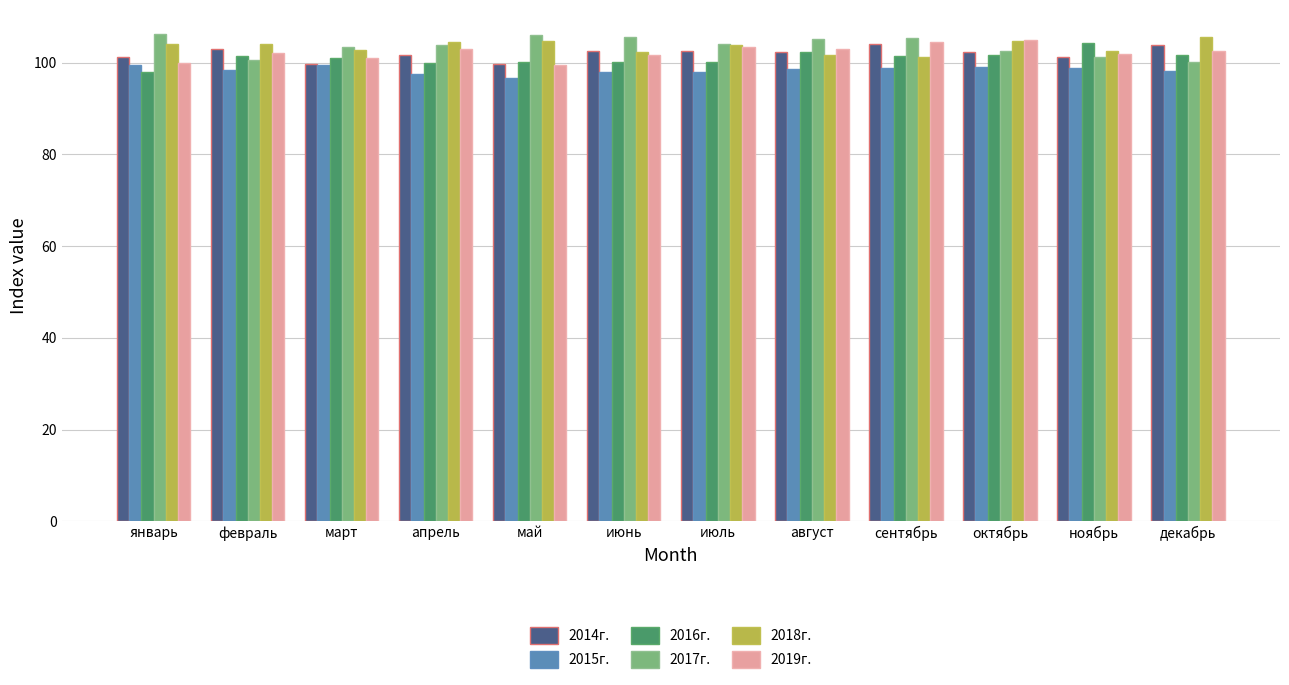

What are all the series names shown in the legend?

2014г., 2015г., 2016г., 2017г., 2018г., 2019г.